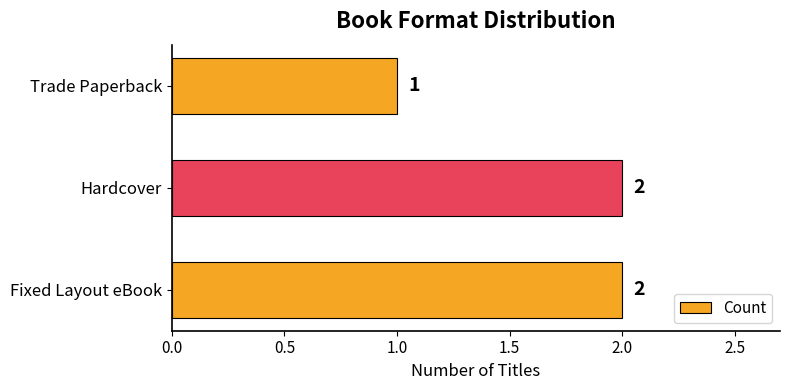

Count the values in the range 1 to 2.

3